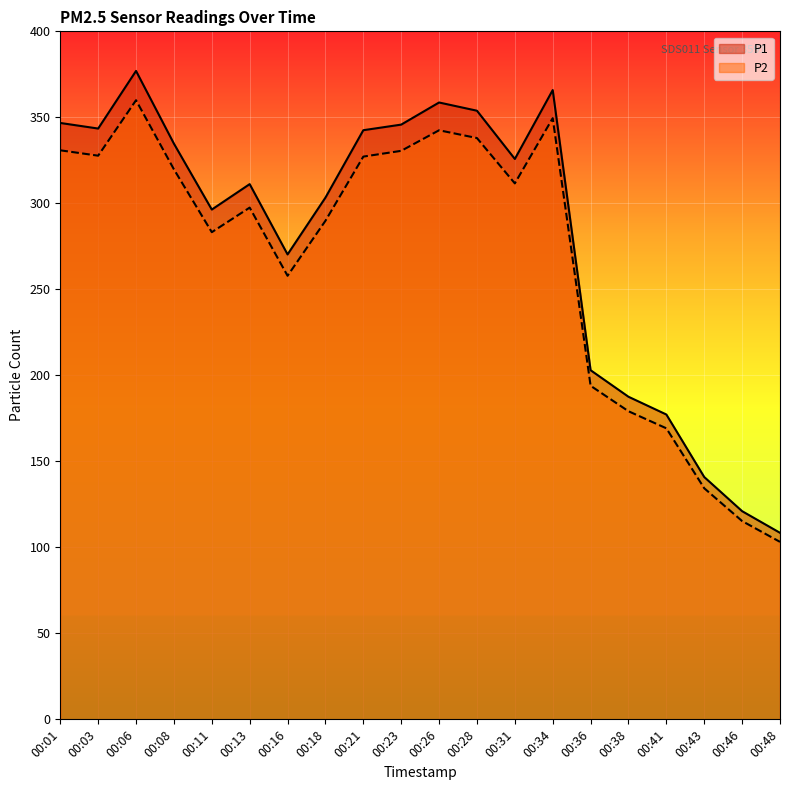

How many lines are shown in the chart?

2